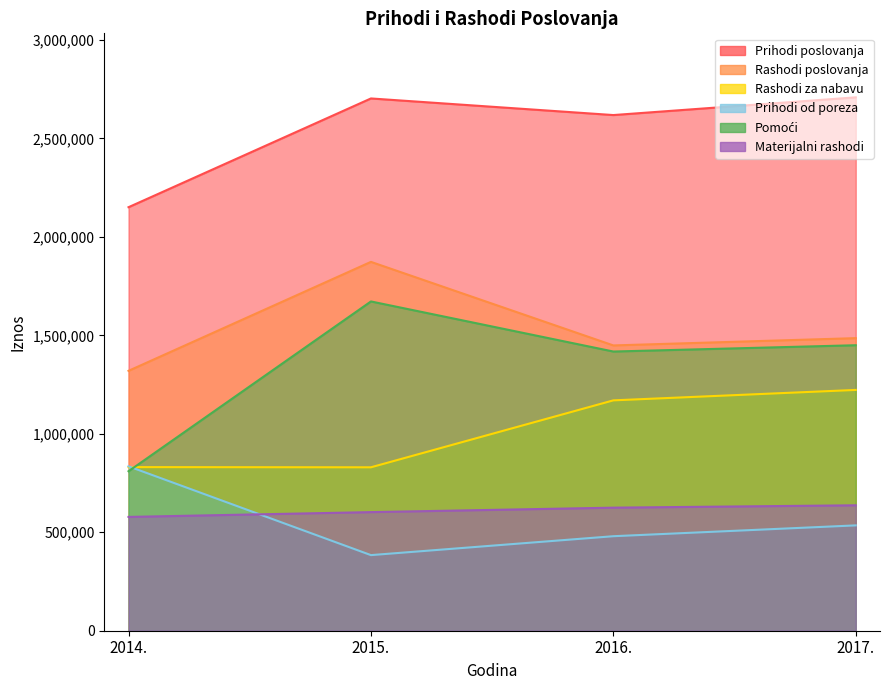

True or false: Prihodi poslovanja and Rashodi za nabavu intersect in this chart.

False